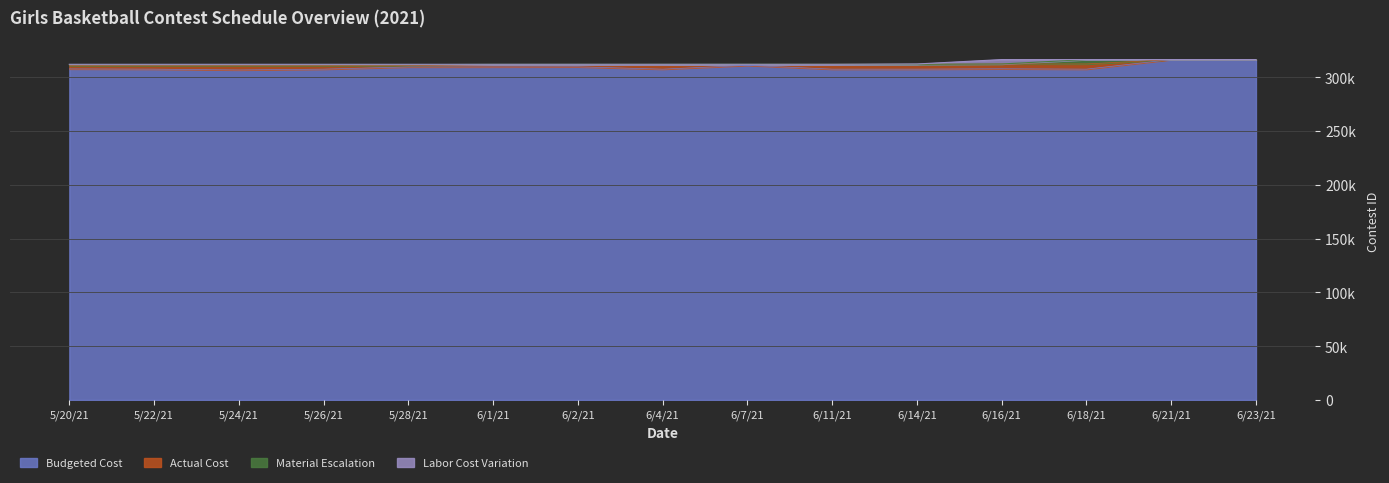

Rank the categories by Material Escalation value from lowest to highest.

5/20/21, 5/22/21, 5/24/21, 5/26/21, 5/28/21, 6/1/21, 6/2/21, 6/4/21, 6/7/21, 6/11/21, 6/14/21, 6/16/21, 6/18/21, 6/21/21, 6/23/21